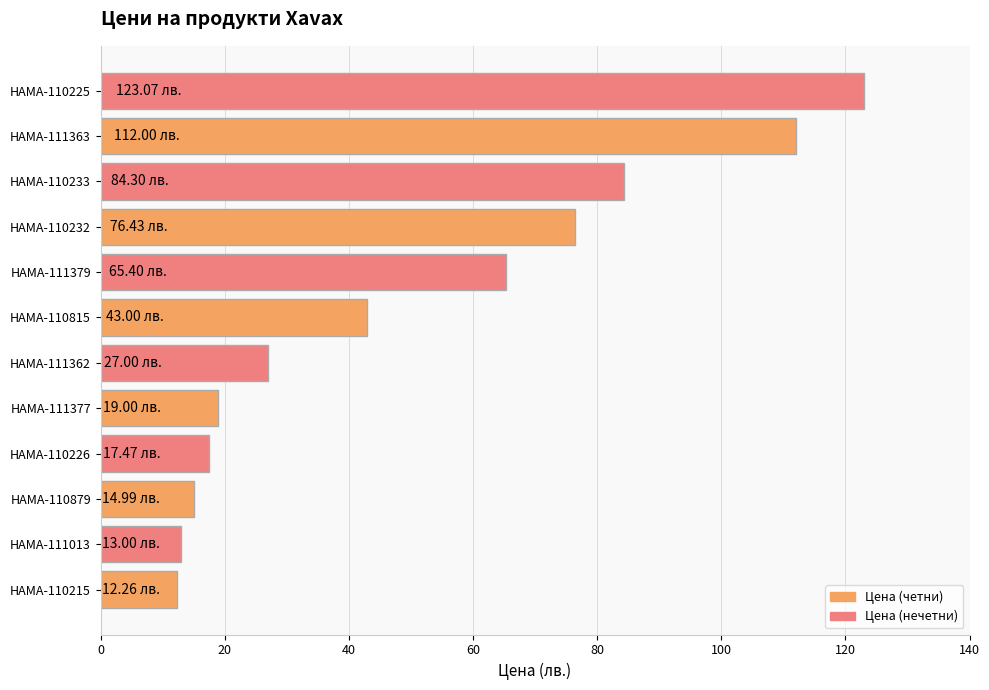

What is the minimum value shown in the chart?

12.3